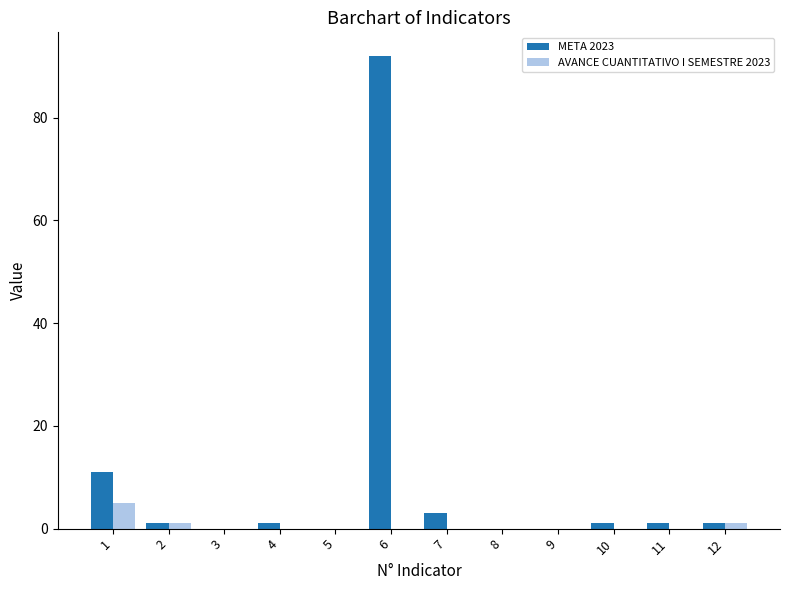

Is the value of META 2023 at 1 greater than the value of AVANCE CUANTITATIVO I SEMESTRE 2023 at 5?

Yes